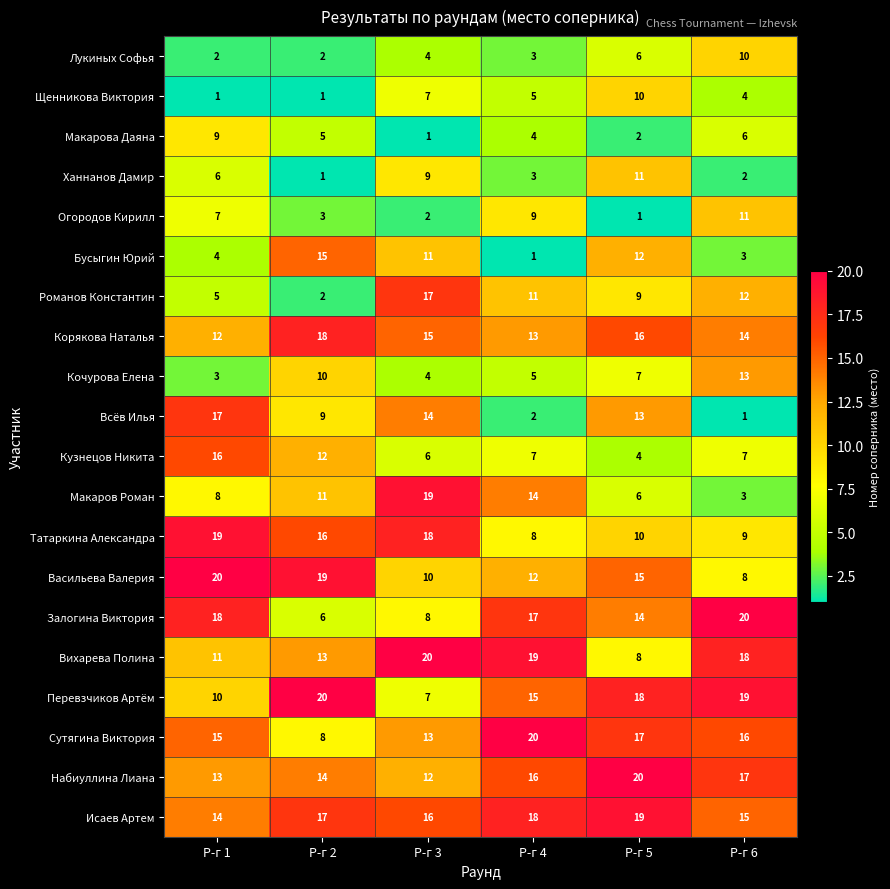

At which category is the sum across all series the highest?

Р-г 5